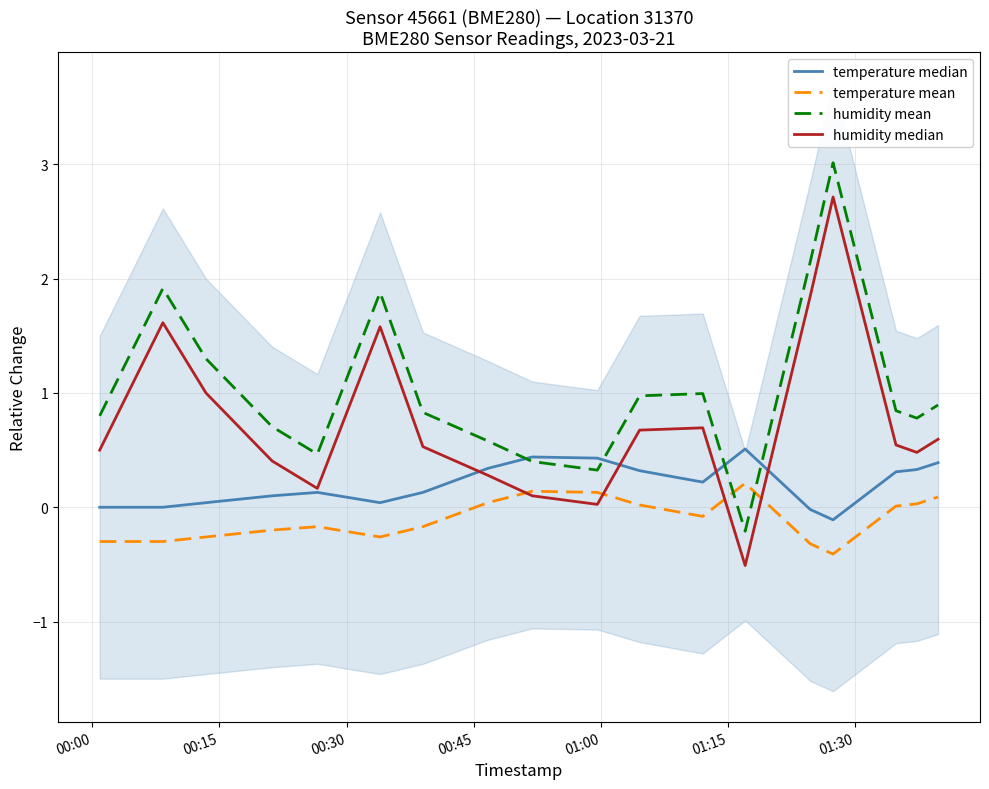

What is the sum of all temperature median values?

3.6